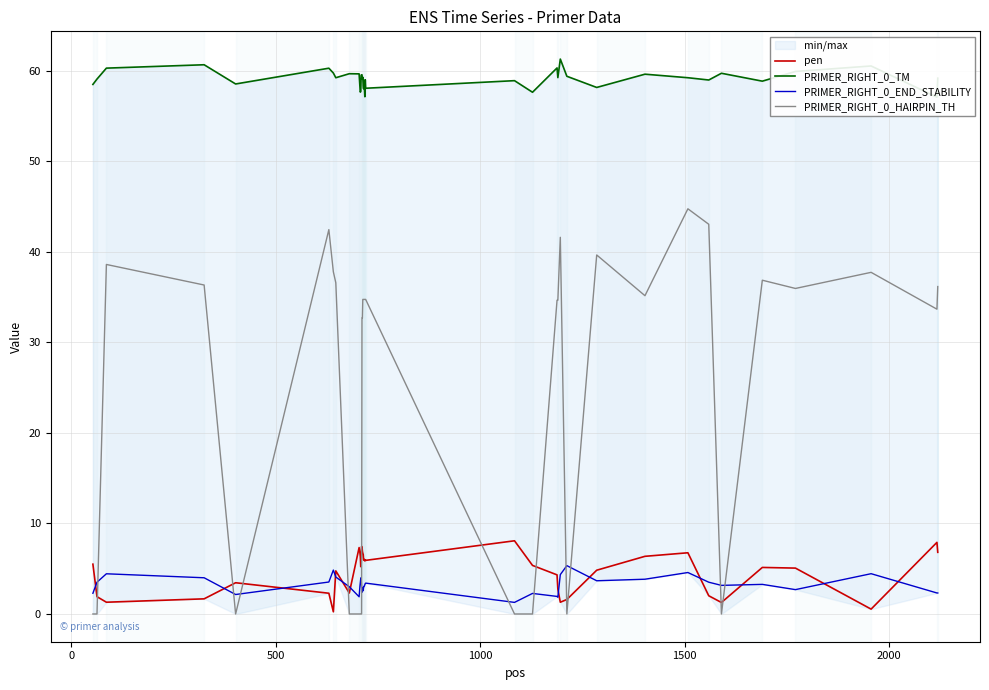

True or false: PRIMER_RIGHT_0_HAIRPIN_TH and PRIMER_RIGHT_0_END_STABILITY cross at least once.

True